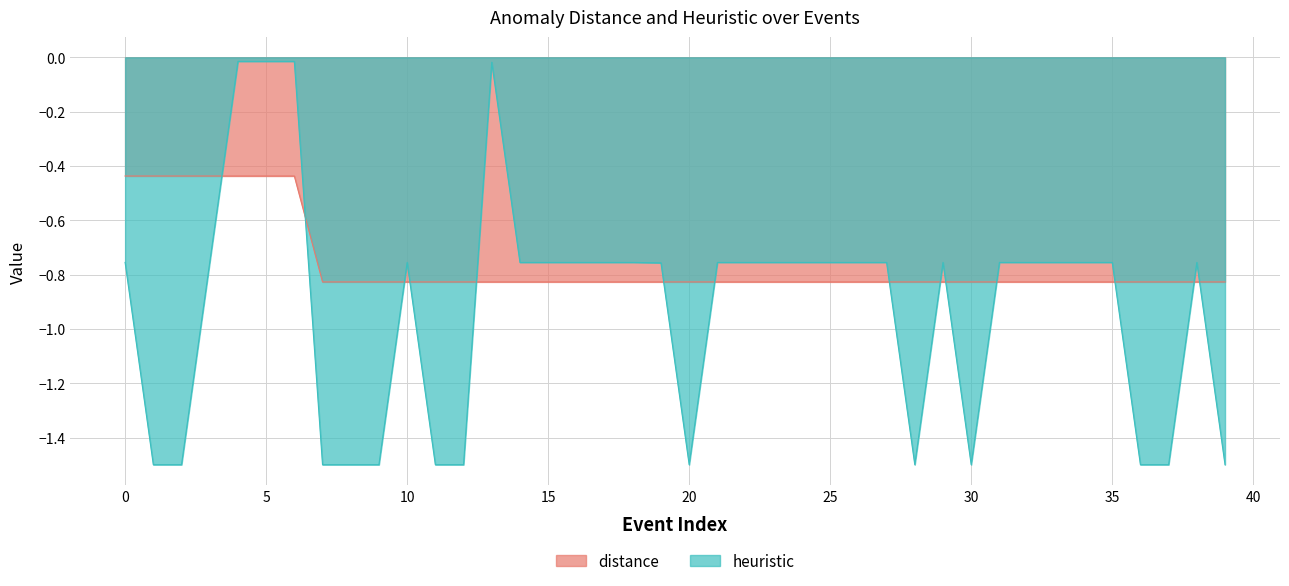

What is the difference between the highest and lowest values at salphfl?

0.3